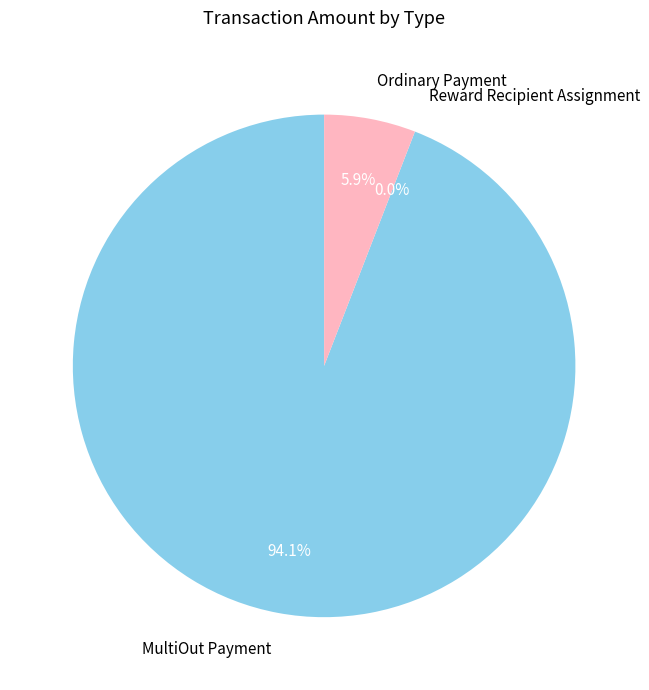

What percentage is NOT represented by MultiOut Payment?

5.9%